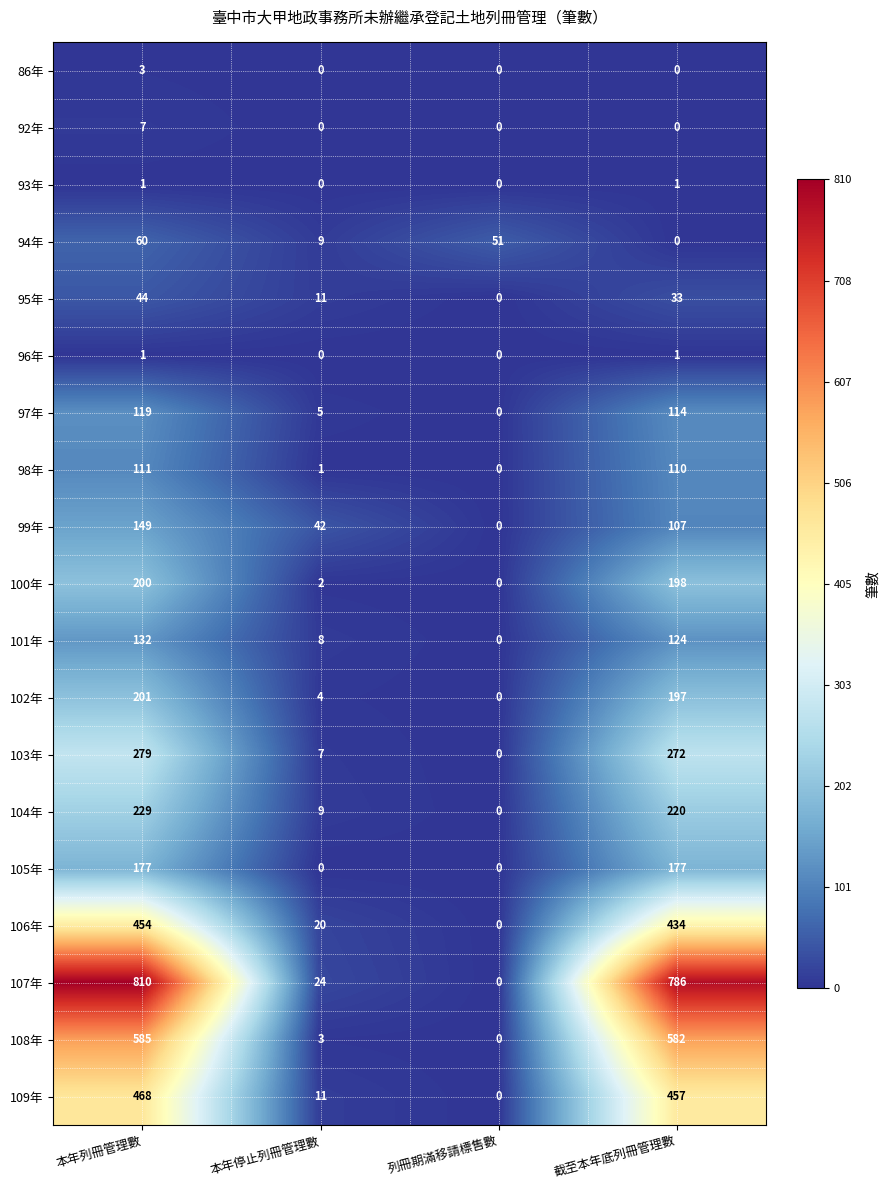

What is the total value across all series at 列冊期滿移請標售數?

51